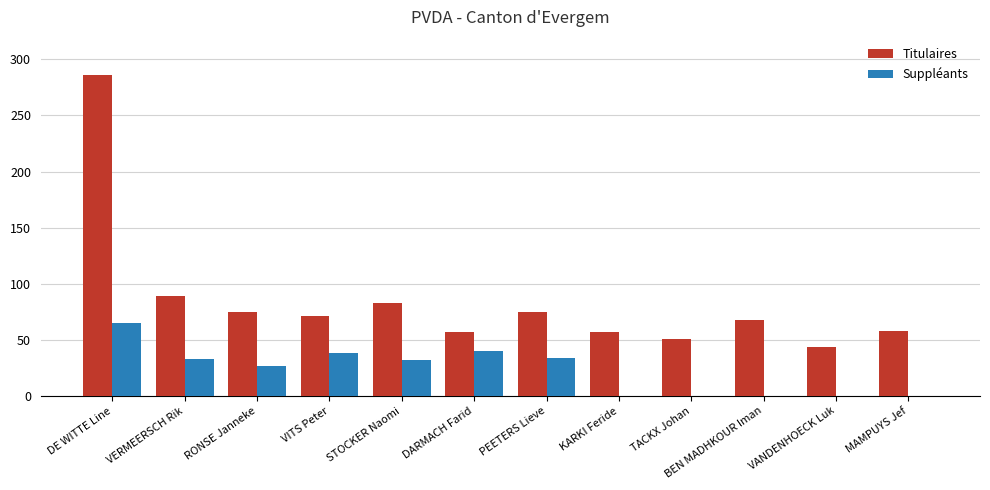

True or false: Titulaires has a value of 134 at DE WITTE Line.

False